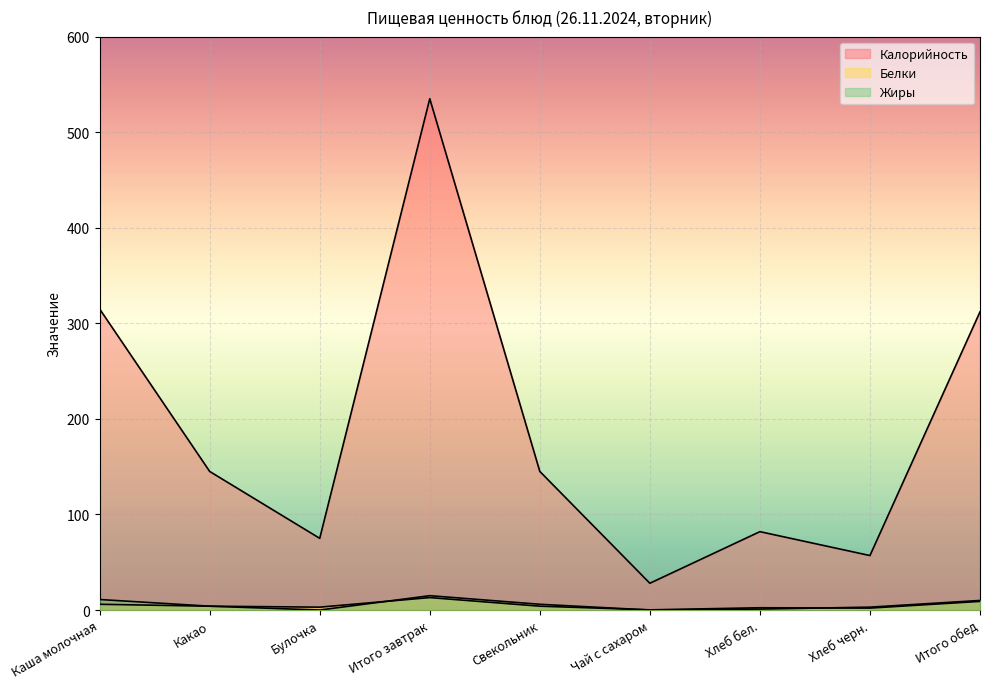

True or false: Калорийность and Белки intersect in this chart.

False